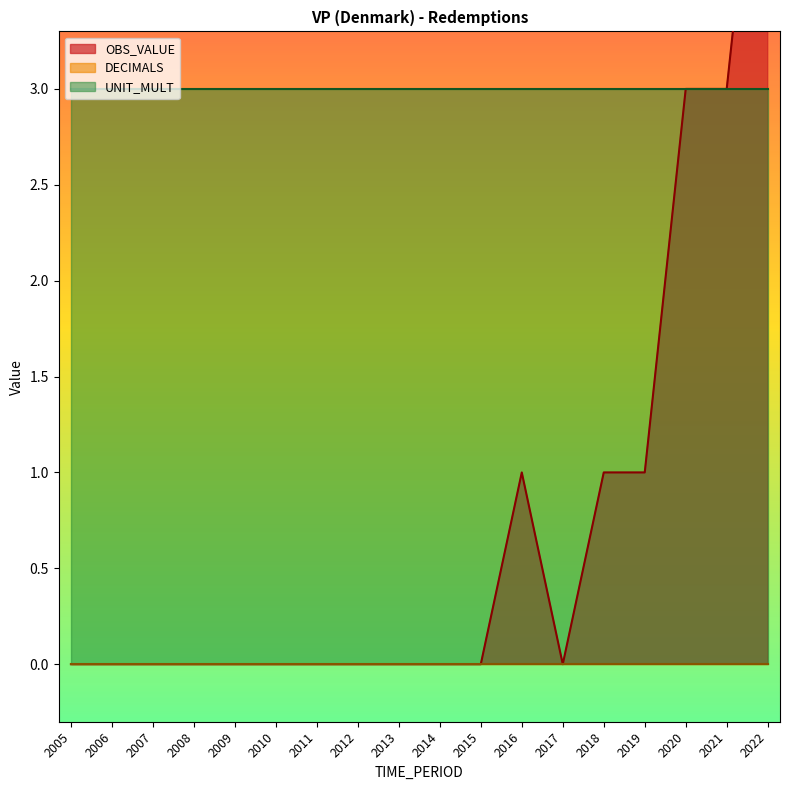

Which series has the largest range (max minus min)?

OBS_VALUE